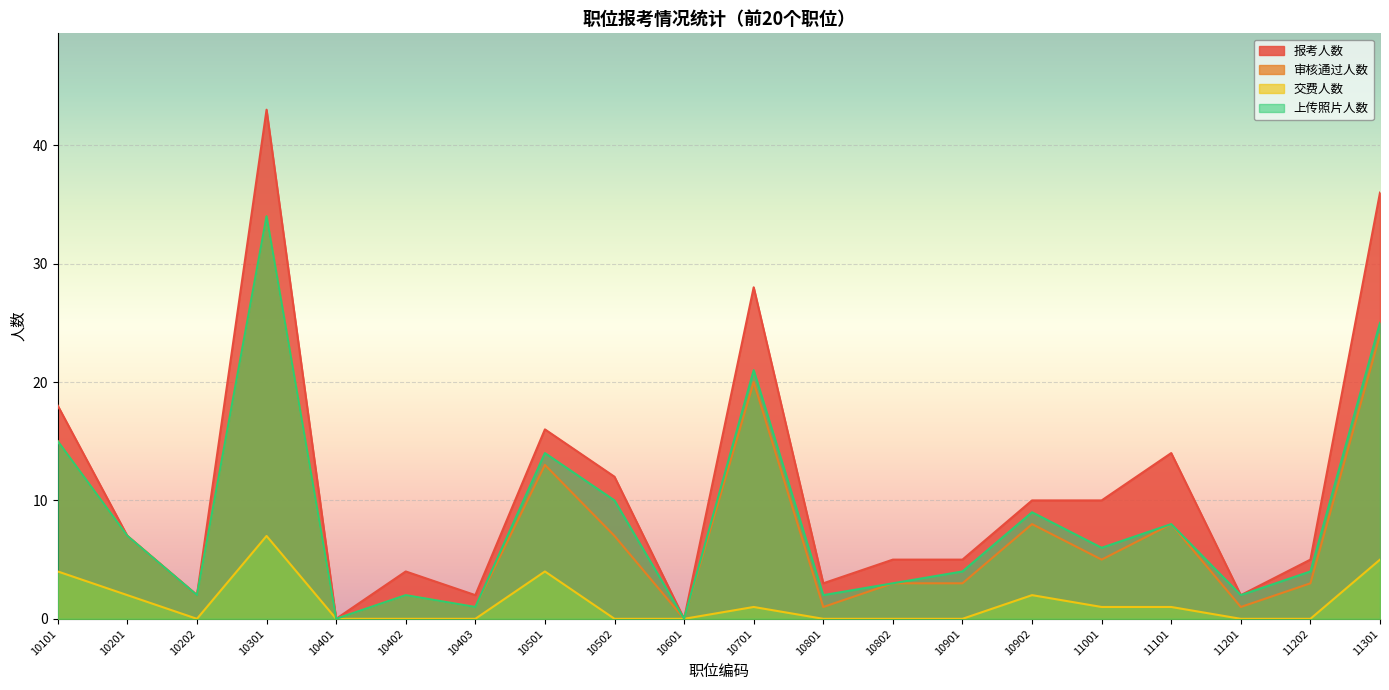

True or false: 审核通过人数 and 交费人数 intersect in this chart.

False